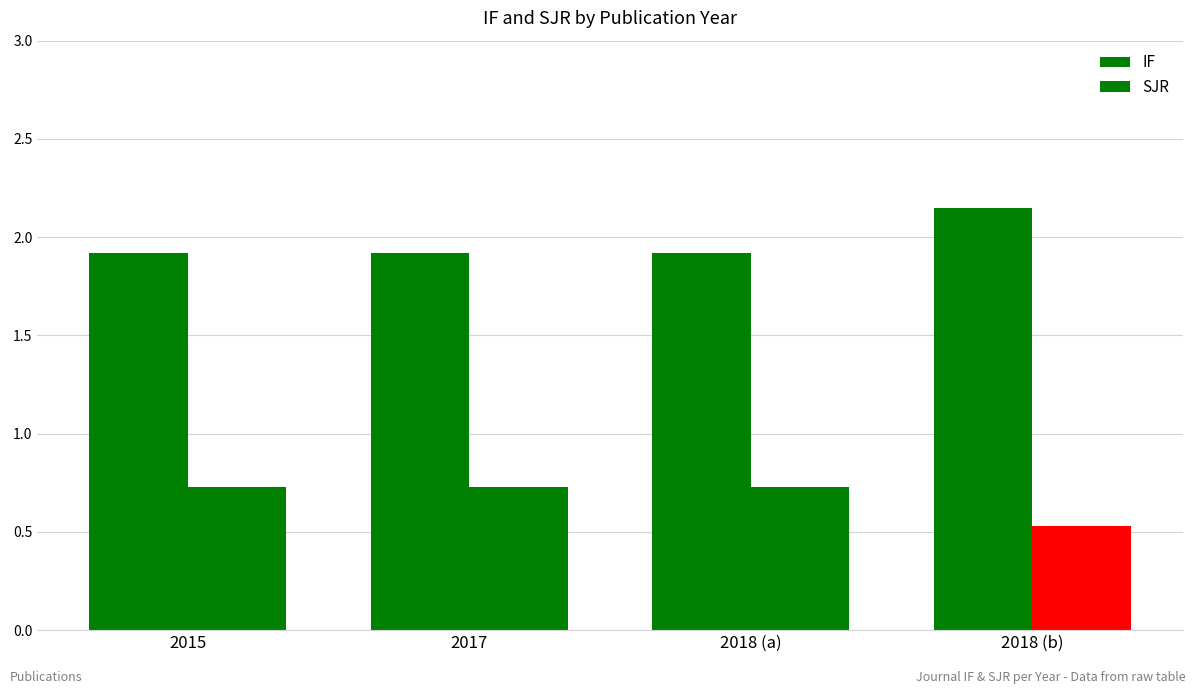

Are the bars horizontal?

No